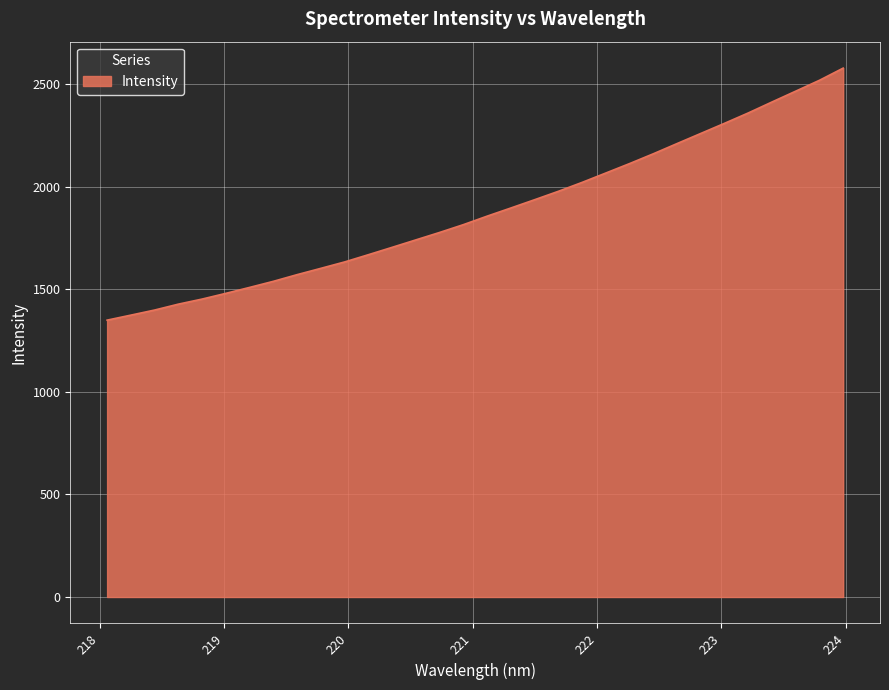

What is the maximum value shown in the chart?

2578.0